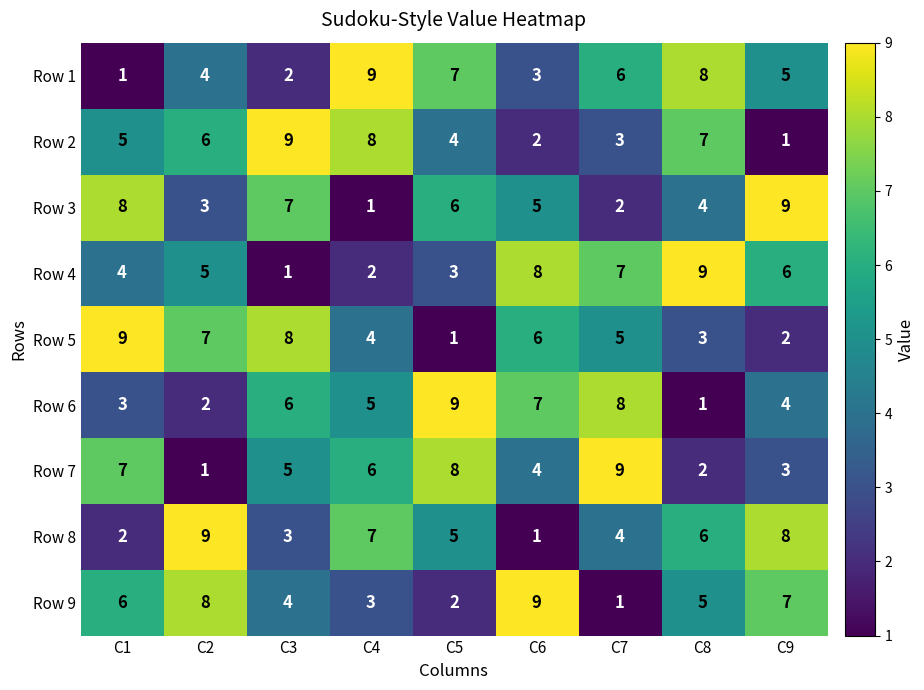

What is the difference between the highest and lowest values at C7?

8